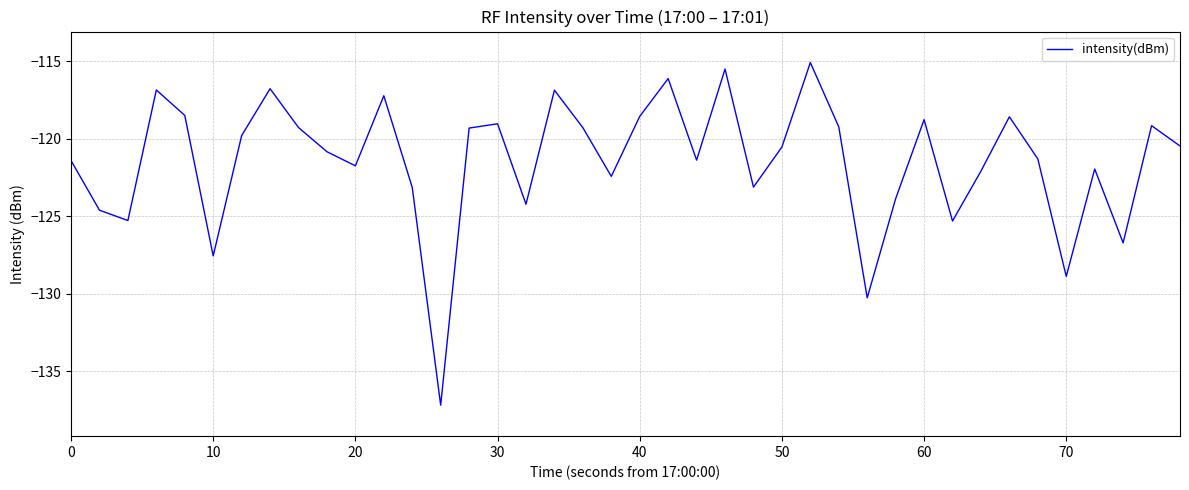

What is the difference between the maximum and minimum values?

22.1